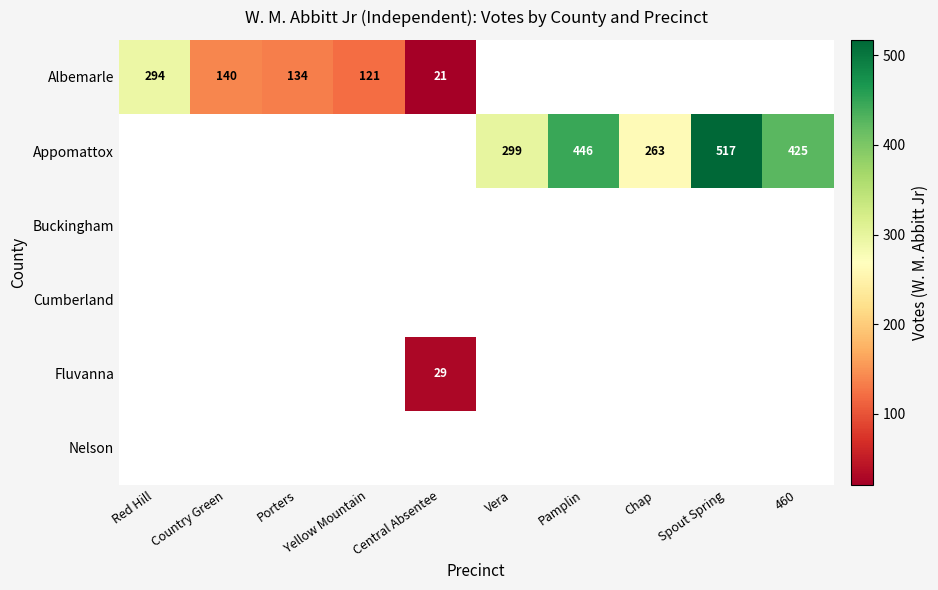

What is the difference between the Appomattox values at Spout Spring and Vera?

218